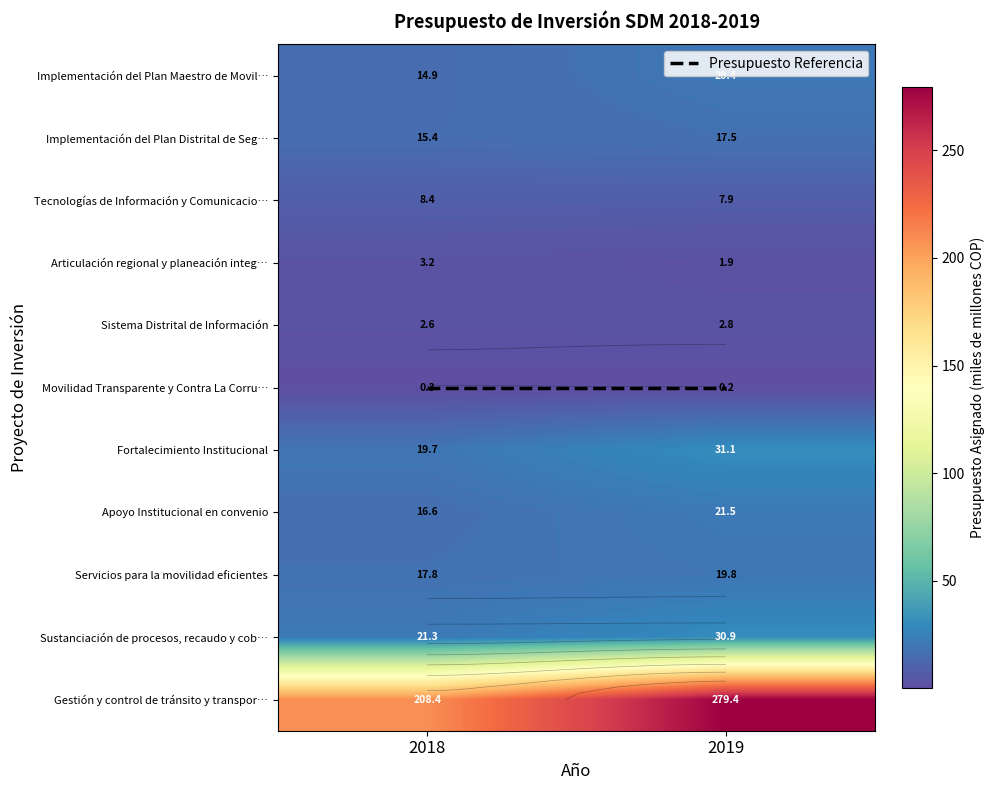

What is the sum of the Implementación del Plan Maestro de Movil… values at 2019 and 2018?

35.3